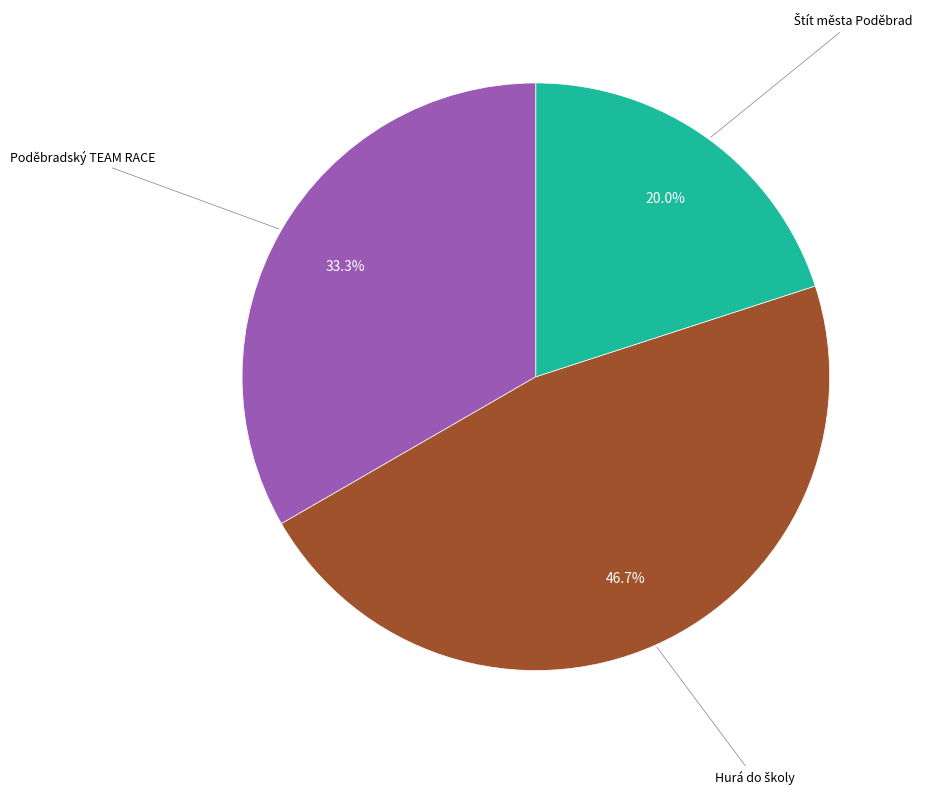

Is there a majority slice in this chart?

No